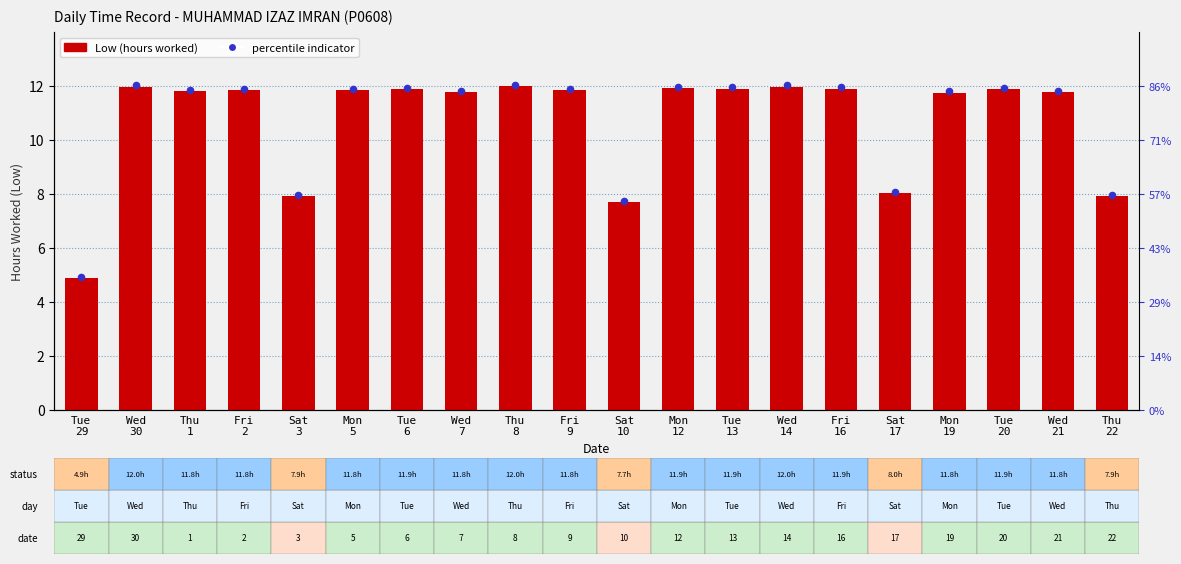

What is the change in value from Thu
8 to Mon
12?

-0.1